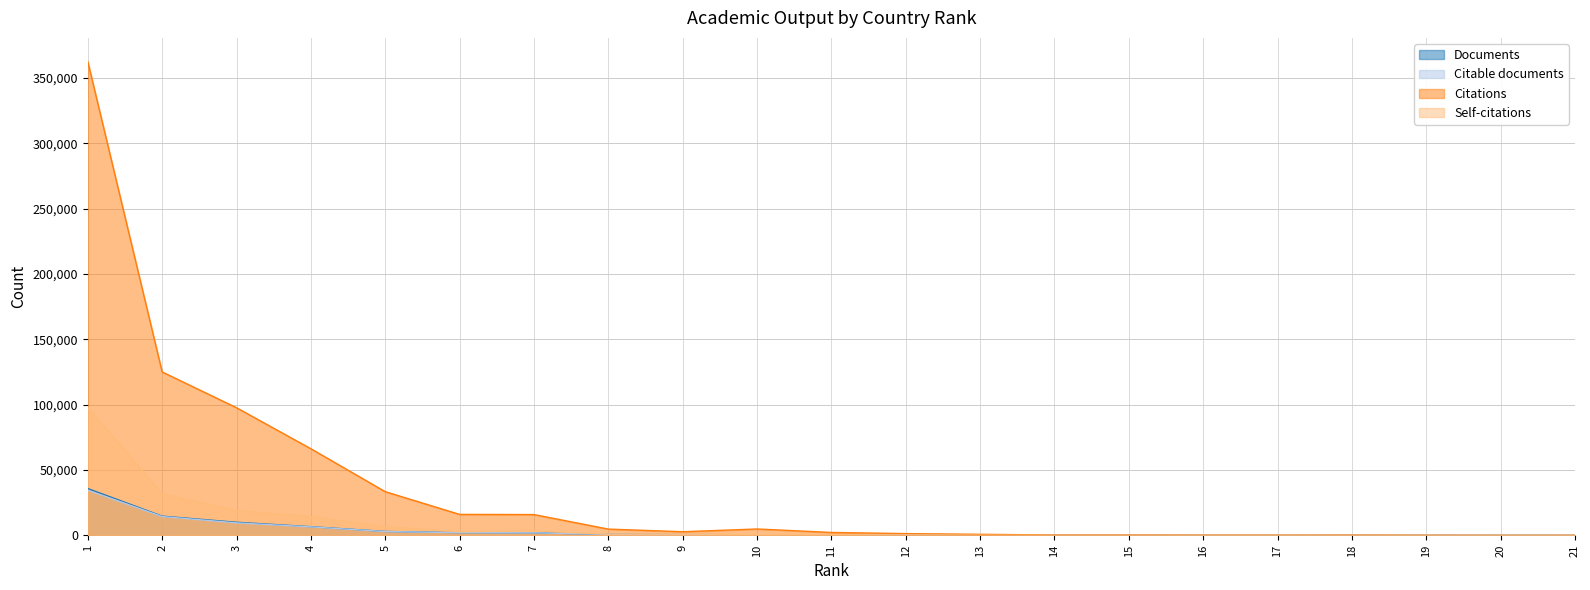

Does the chart display data point markers on the line(s)?

No